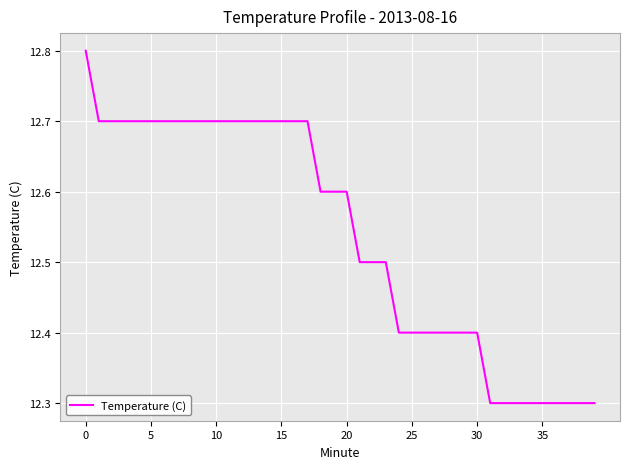

What is the maximum value shown in the chart?

12.8